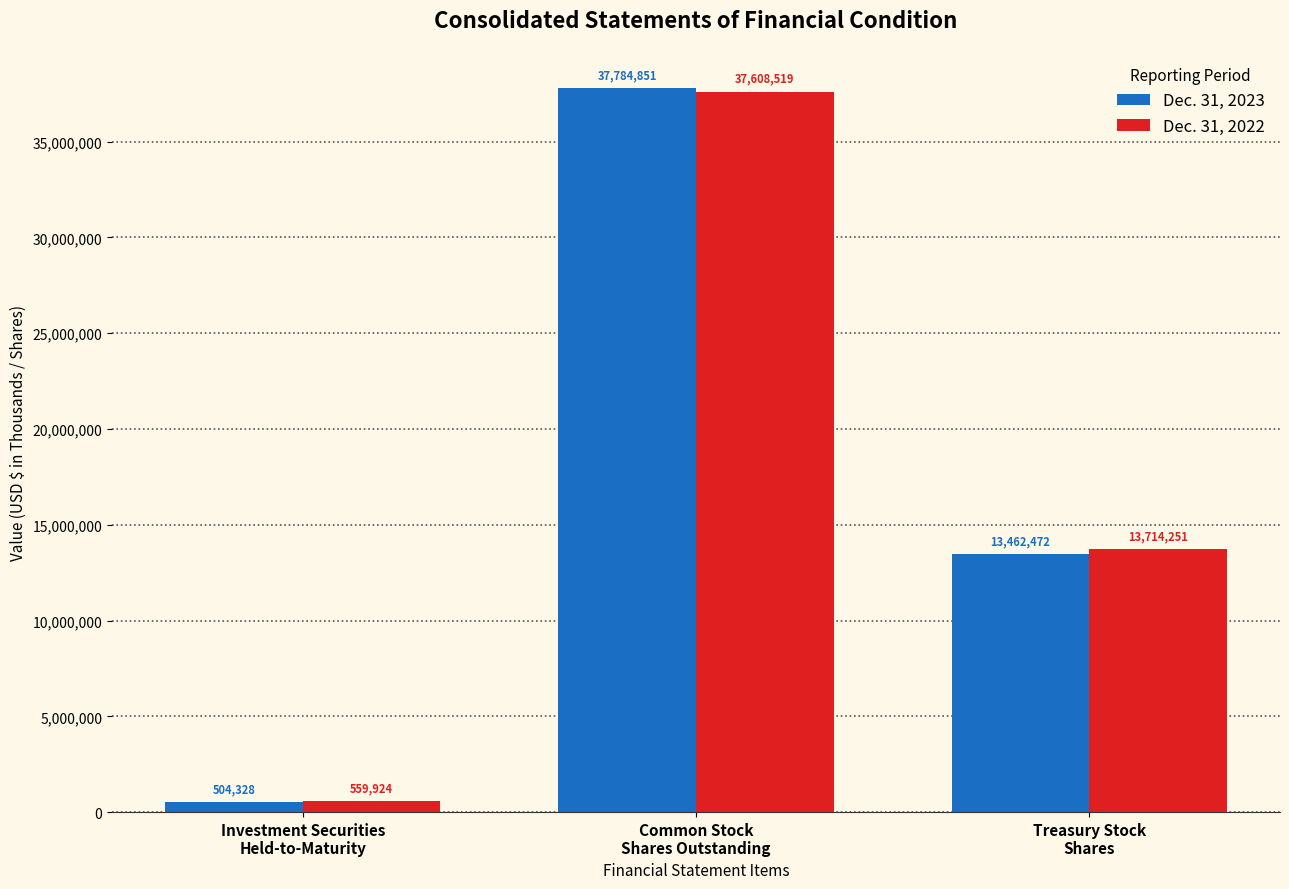

Reading left to right, list all the values displayed in this chart.

Dec. 31, 2023: Investment Securities
Held-to-Maturity=504328	Common Stock
Shares Outstanding=37784851	Treasury Stock
Shares=13462472
Dec. 31, 2022: Investment Securities
Held-to-Maturity=559924	Common Stock
Shares Outstanding=37608519	Treasury Stock
Shares=13714251